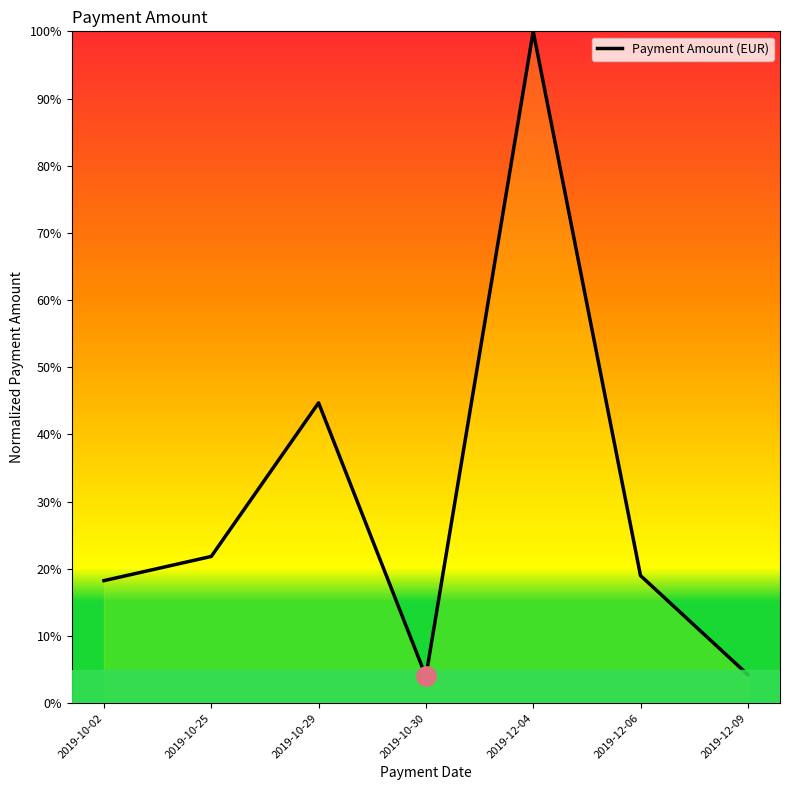

True or false: there are more than 1 points higher than both neighbors.

True